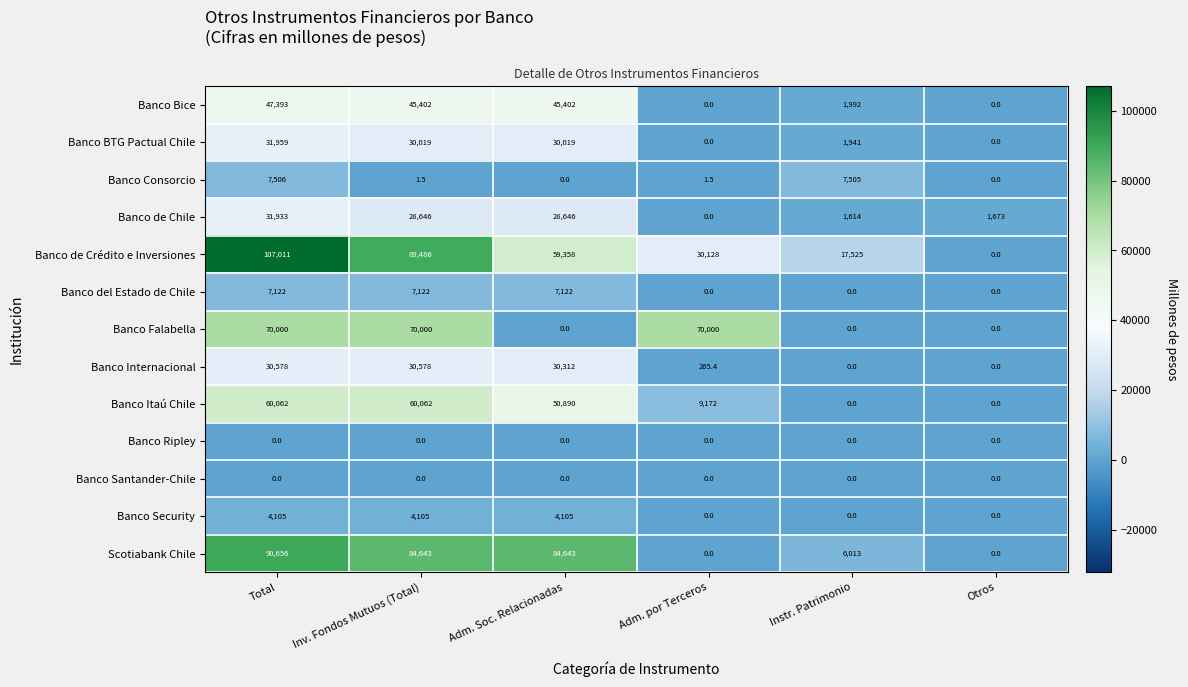

What is the approximate value of Banco Internacional at Inv. Fondos Mutuos (Total)?

30578.0